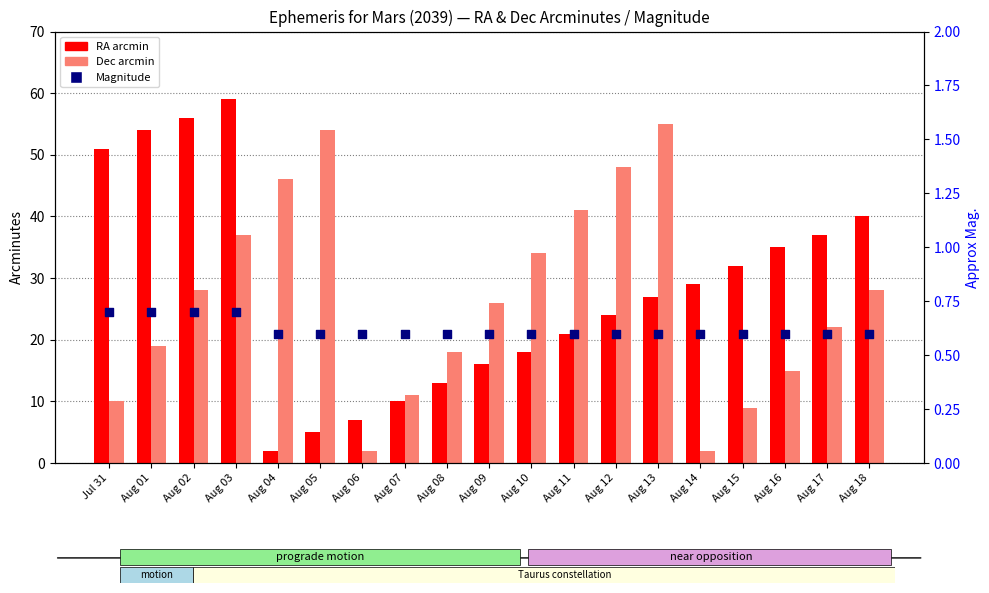

What is the total value across all series at Aug 07?

21.6